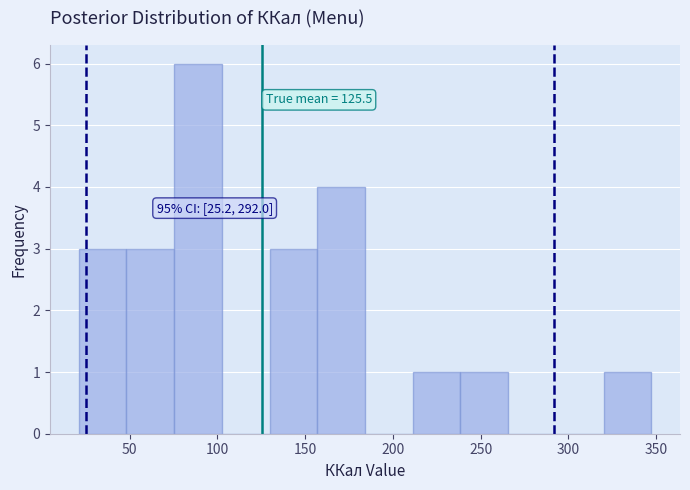

Over which range of the x-axis is the bar tallest?

75 to 105